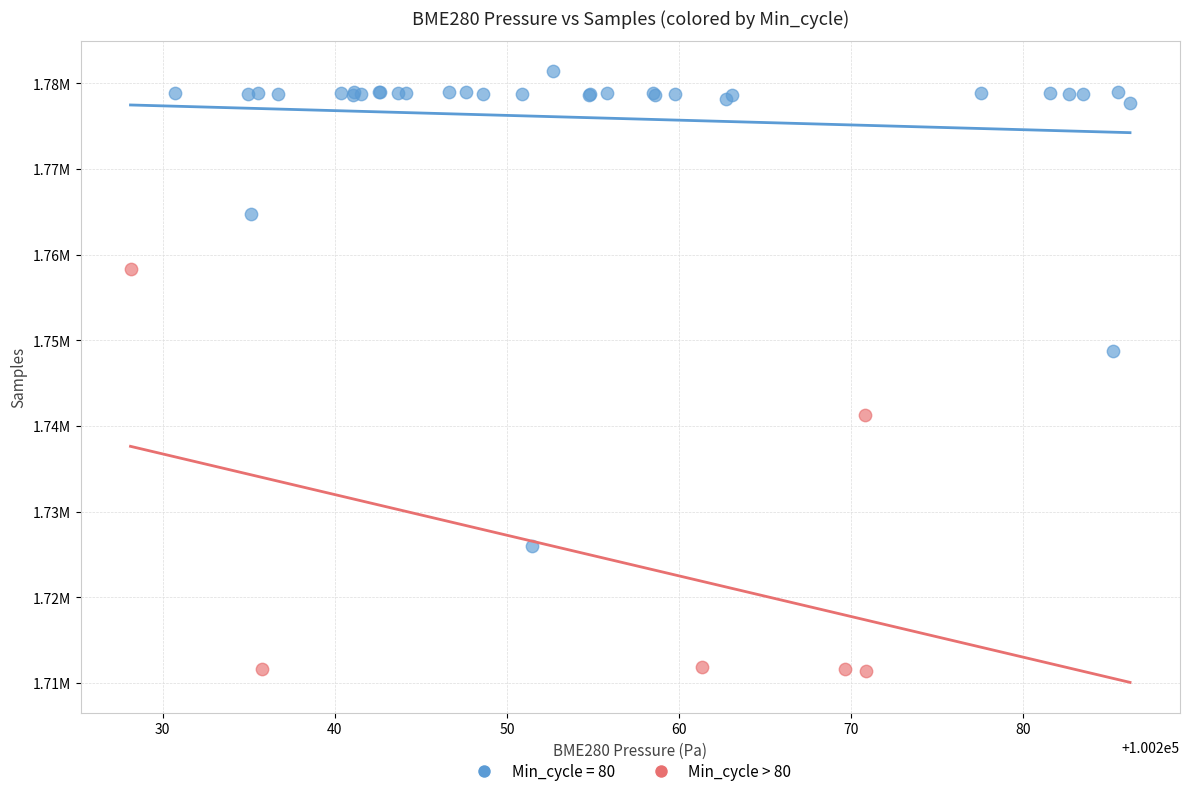

What are all the series names shown in the legend?

Min_cycle = 80, Min_cycle > 80